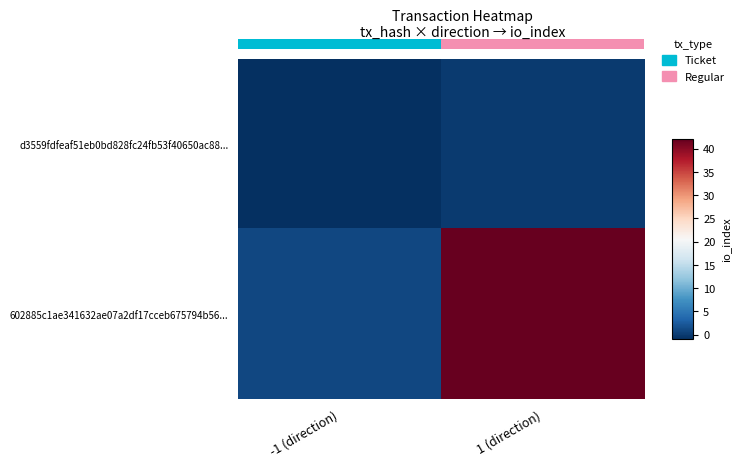

Which series has the widest spread of values?

602885c1ae341632ae07a2df17cceb675794b56...